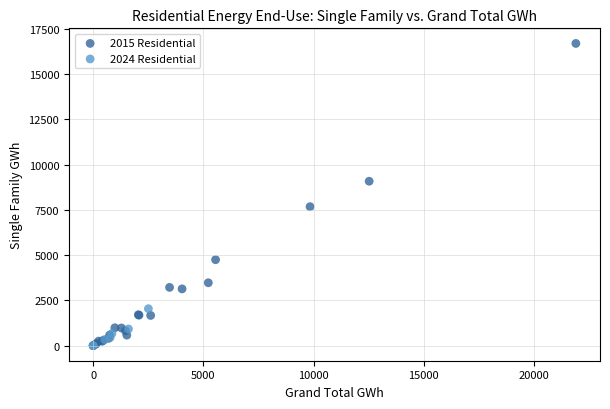

Which series has the widest spread of Y values?

2015 Residential